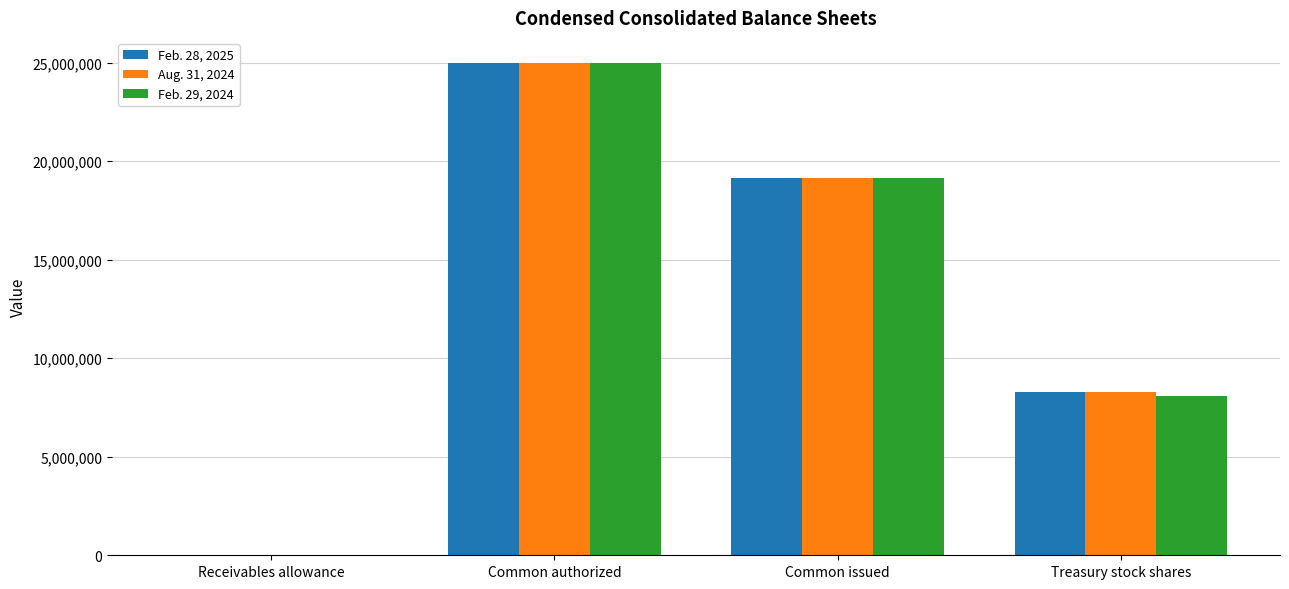

What is the maximum value shown in the chart?

25000000